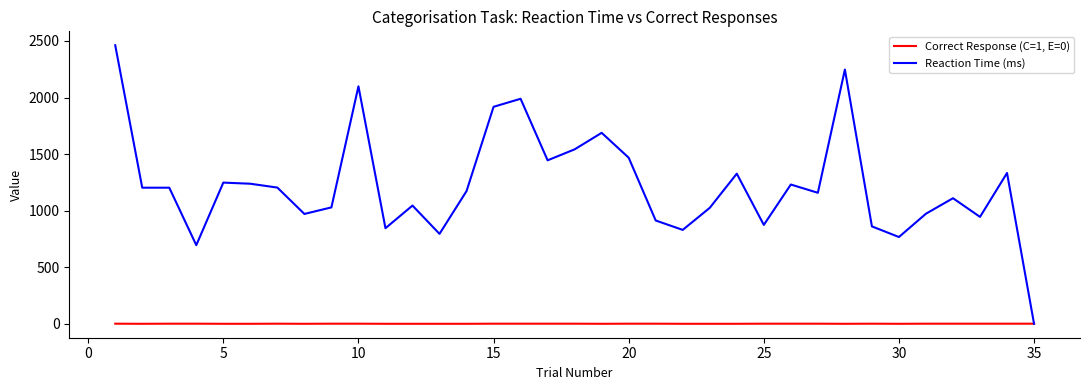

Which series has the widest spread of values?

Reaction Time (ms)